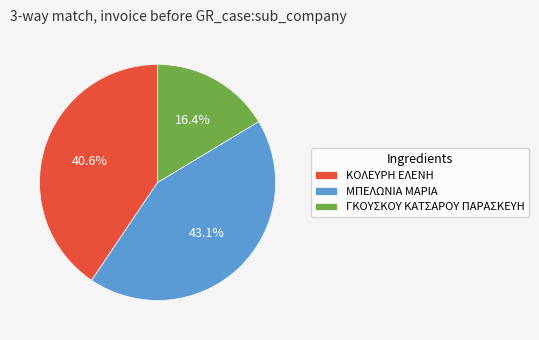

To the nearest percent, what is the combined percentage of ΚΟΛΕΥΡΗ ΕΛΕΝΗ and ΓΚΟΥΣΚΟΥ ΚΑΤΣΑΡΟΥ ΠΑΡΑΣΚΕΥΗ?

57%